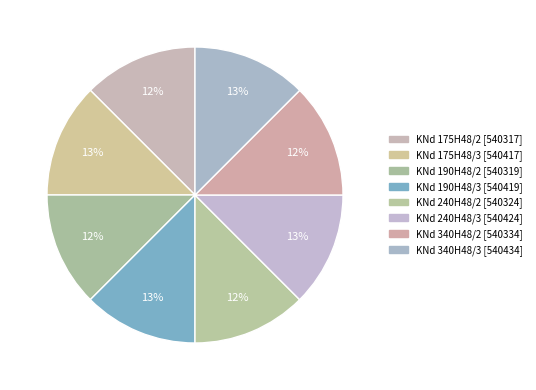

What percentage is NOT represented by KNd 175H48/2?

87.5%